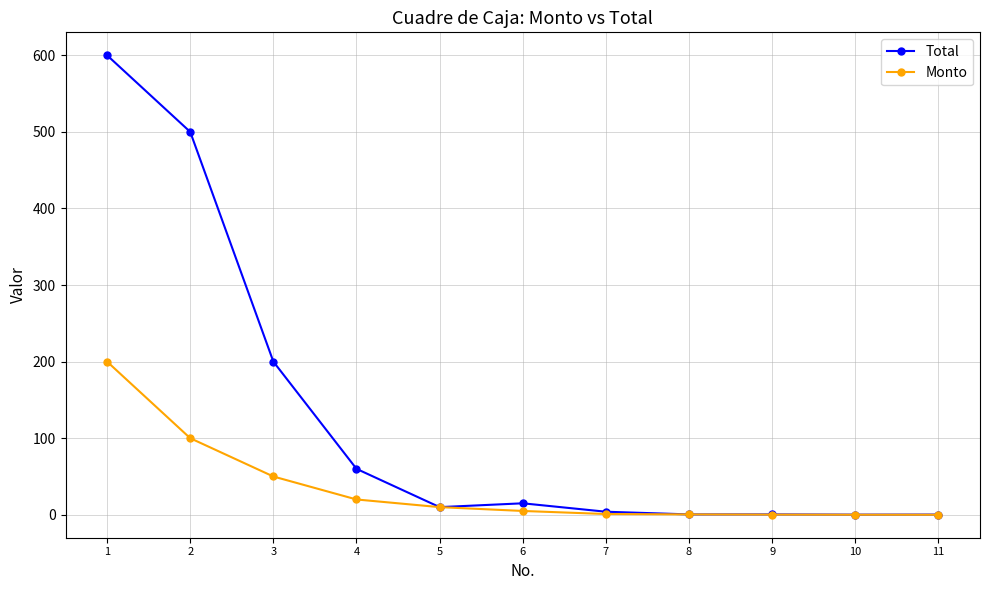

True or false: Monto has a value of 0.2 at 9.

True